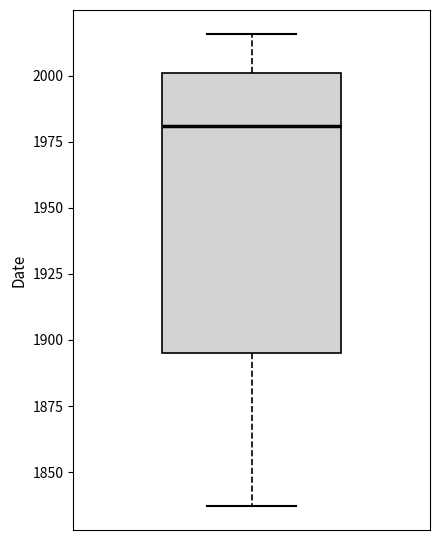

Where does the upper whisker of the box end on the y-axis? The values are not printed on the chart, so give them approximately, as read against the axis.

2015